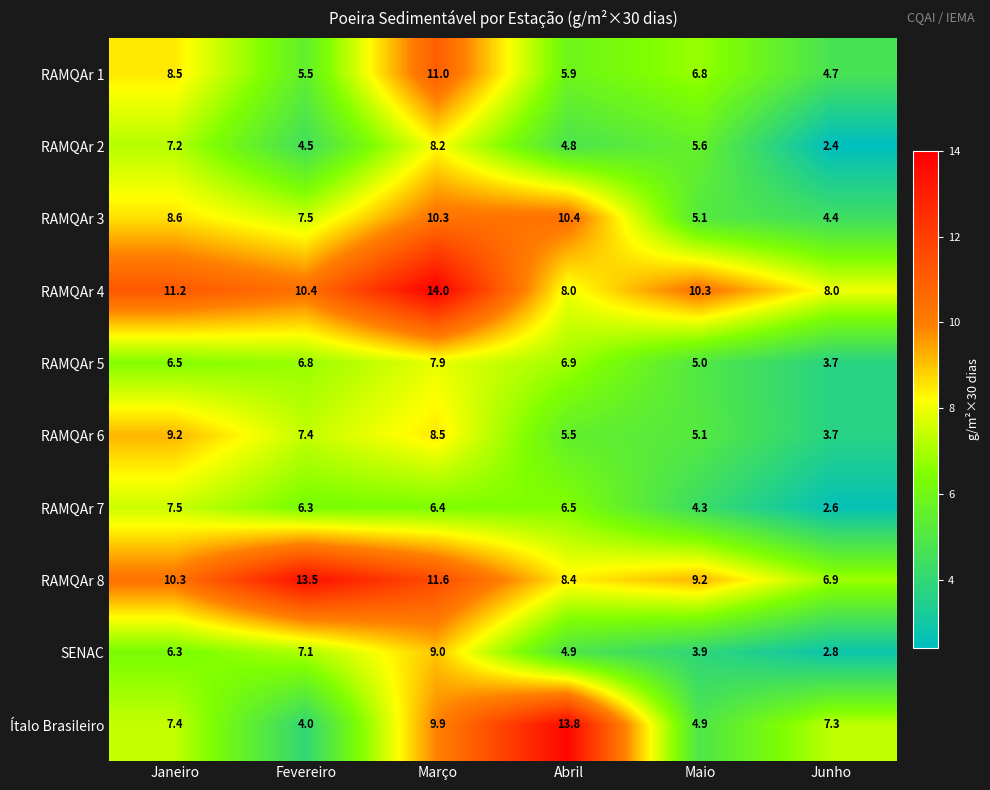

Where does the RAMQAr 7 series first go above 6?

Janeiro